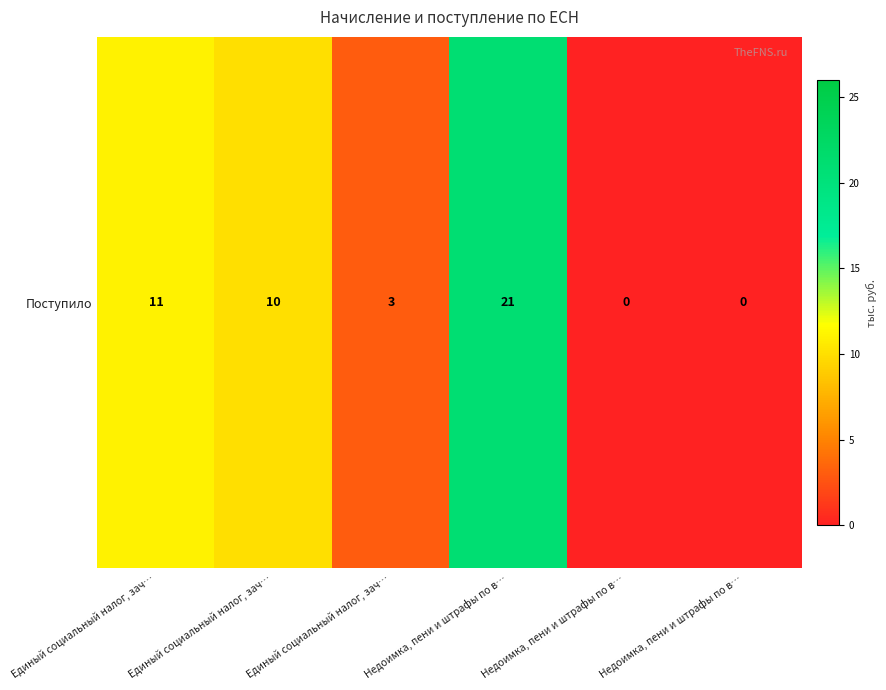

How many data points are less than 10?

3